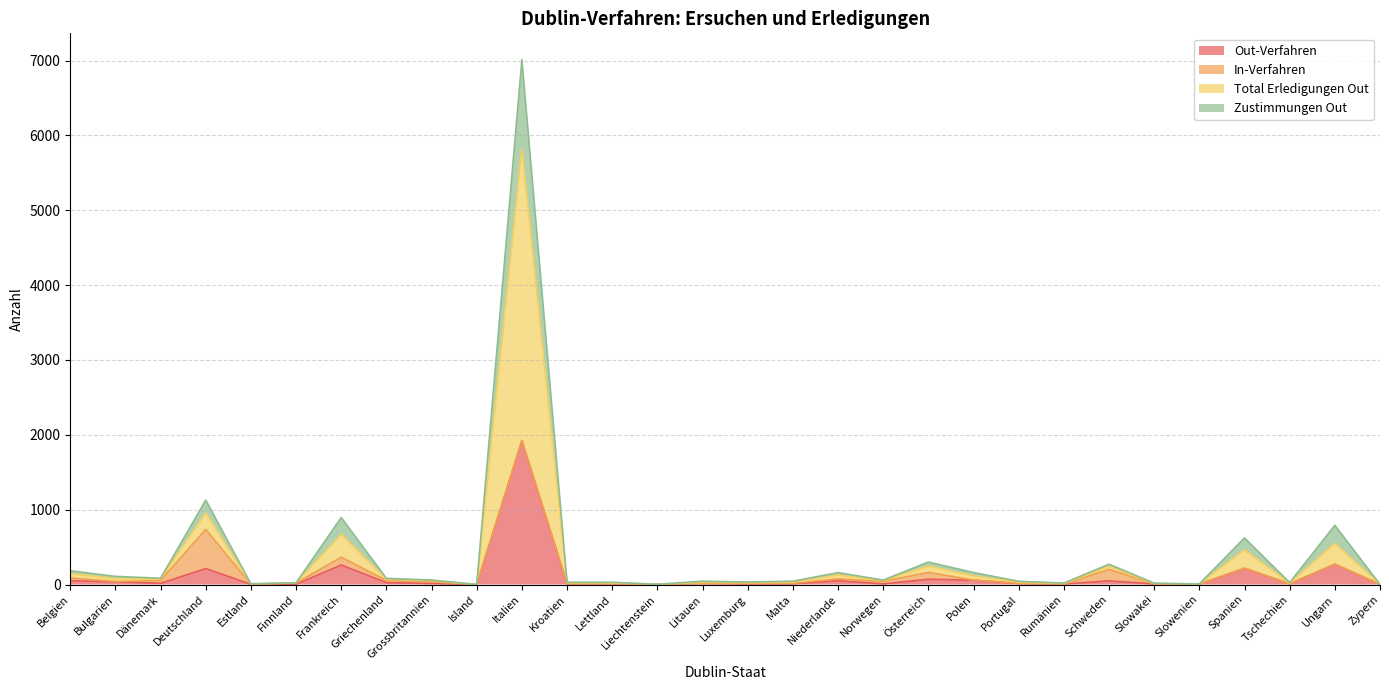

At how many categories does at least one series exceed 922?

2